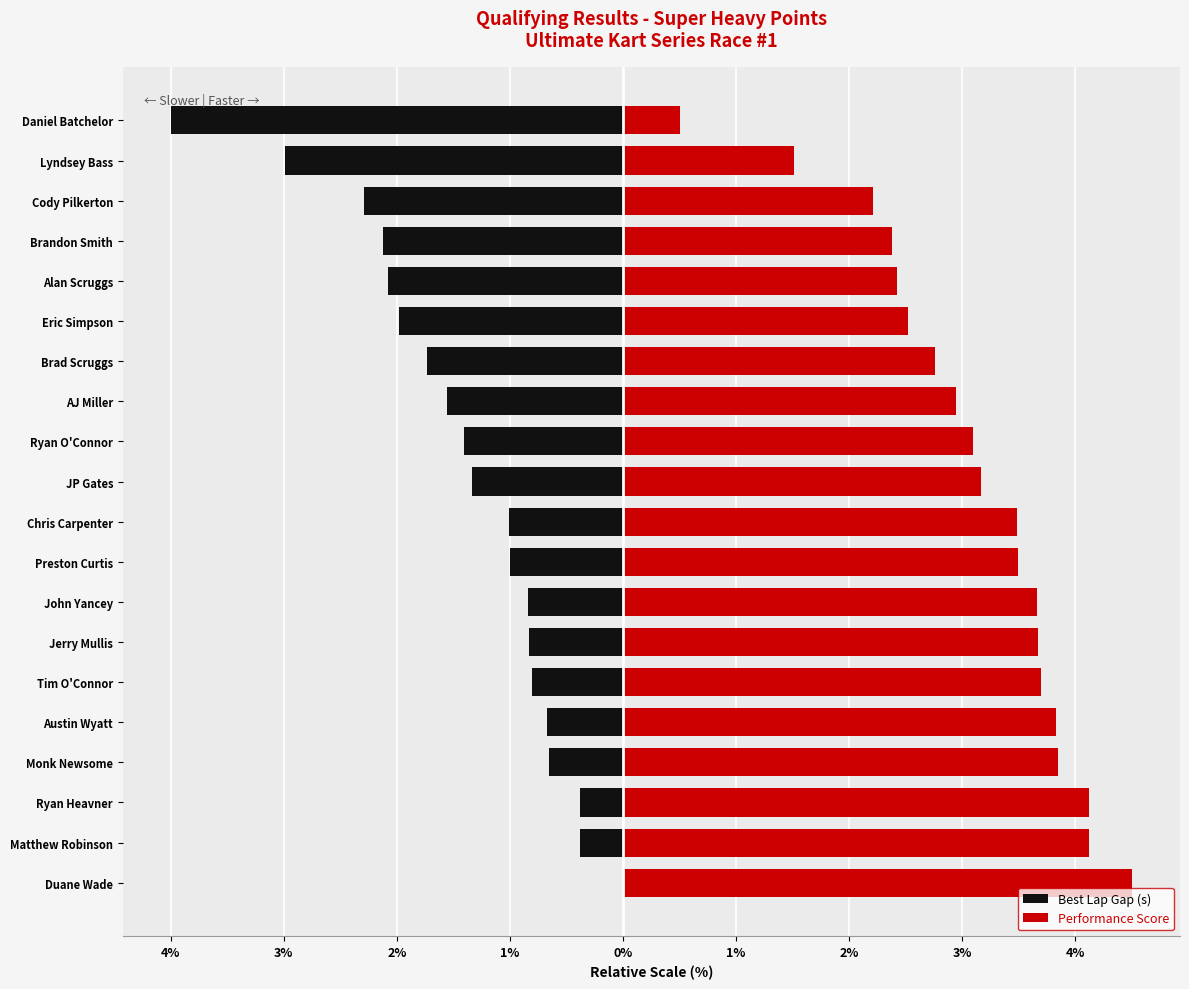

Are the bars horizontal?

Yes